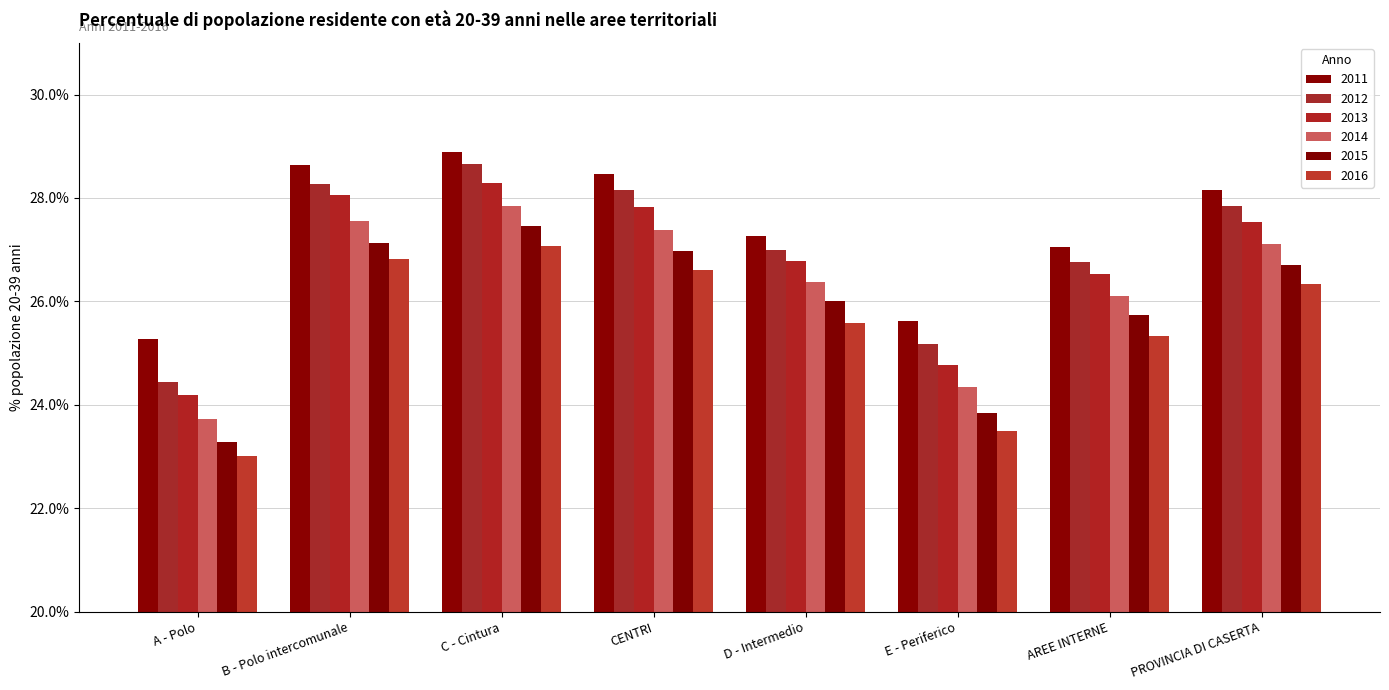

What is the difference between the maximum and minimum values in the 2013 series?

4.1